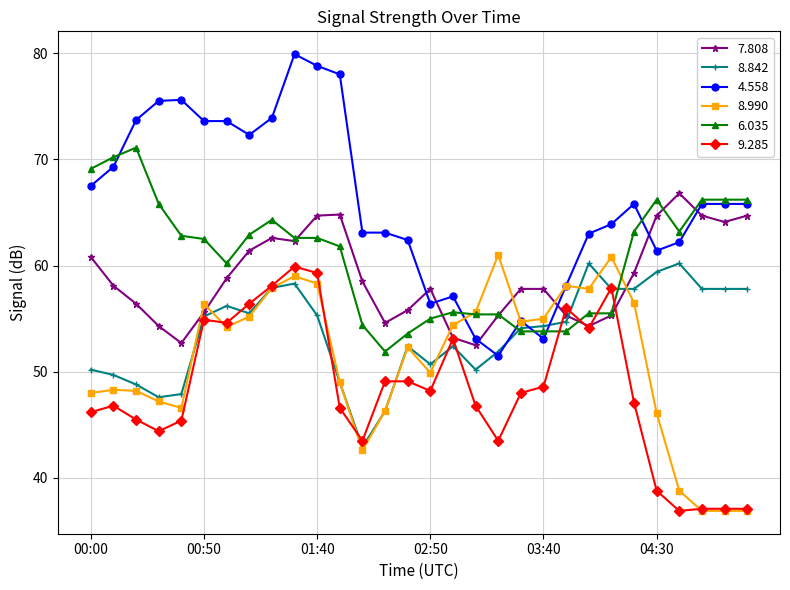

Which series ends up on top after the final intersection of 6.035 and 9.285?

6.035